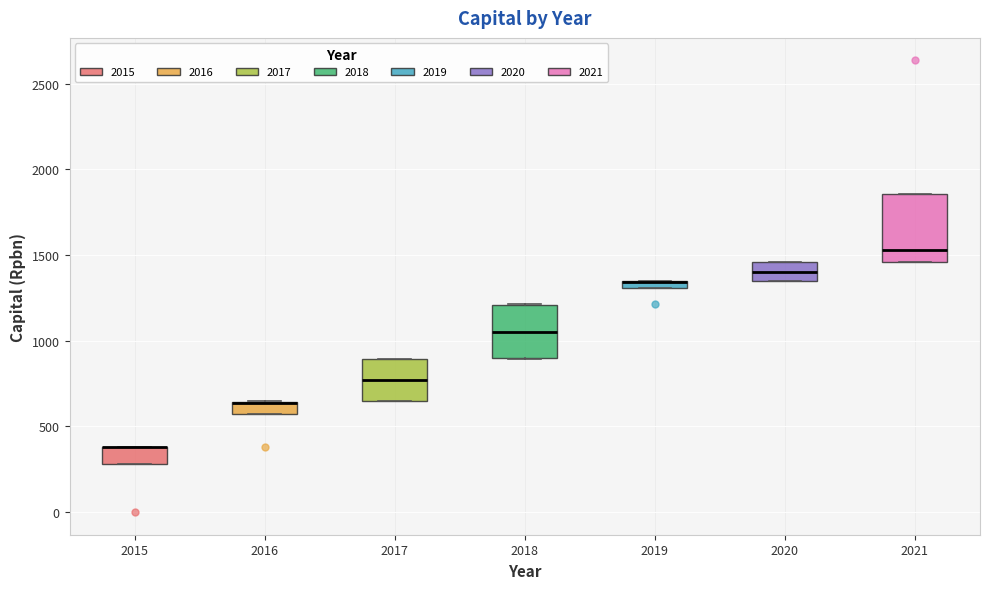

Where does the median line of the box at x = 2020 sit on the y-axis? The values are not printed on the chart, so give them approximately, as read against the axis.

1400